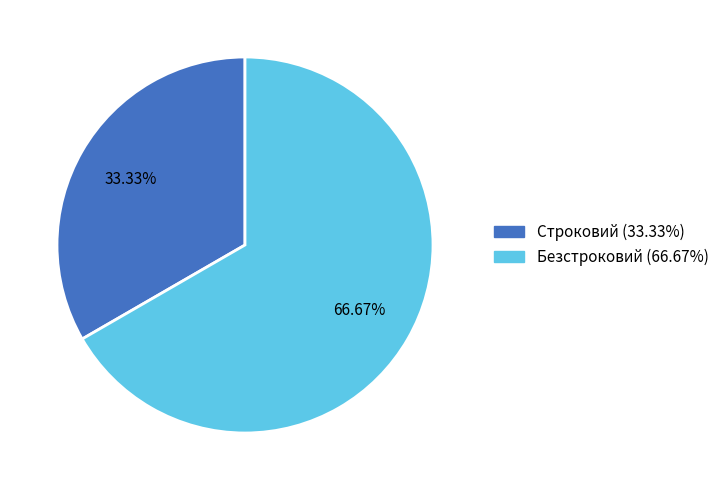

Is Строковий the majority of the pie?

No